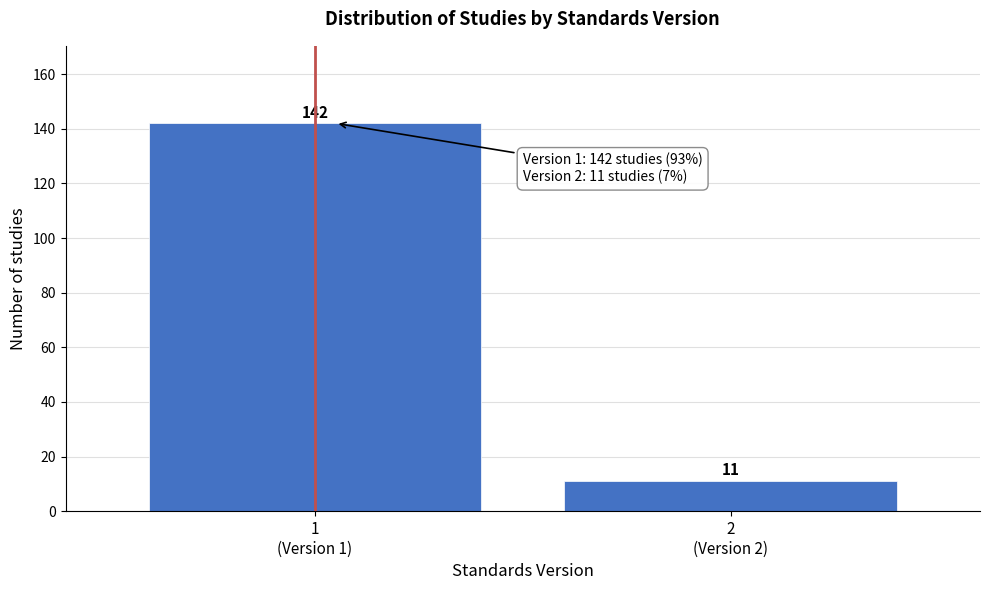

Reading left to right, what are all the values shown in this chart?

142	11